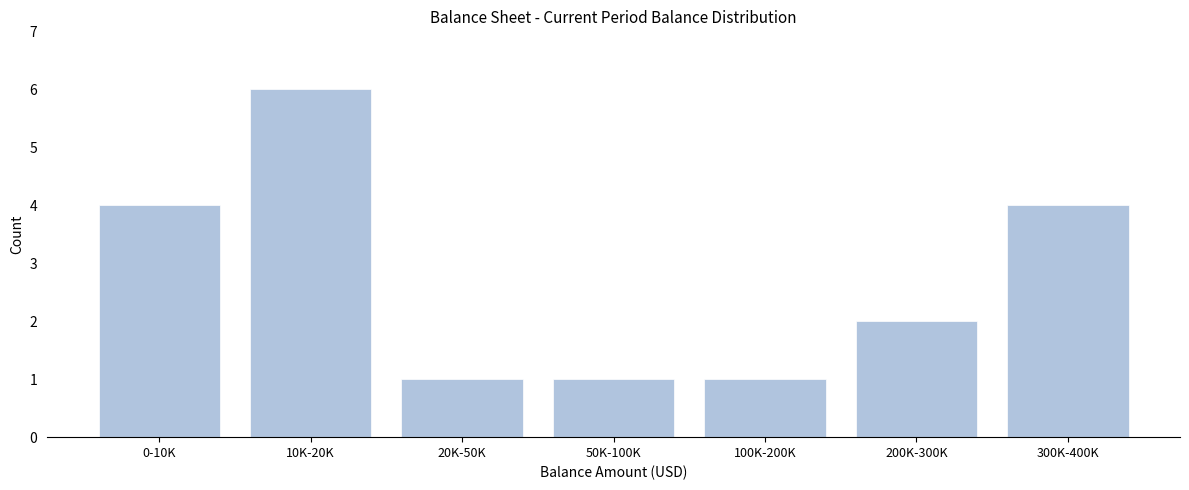

Reading left to right, transcribe all the data shown in this chart.

4	6	1	1	1	2	4